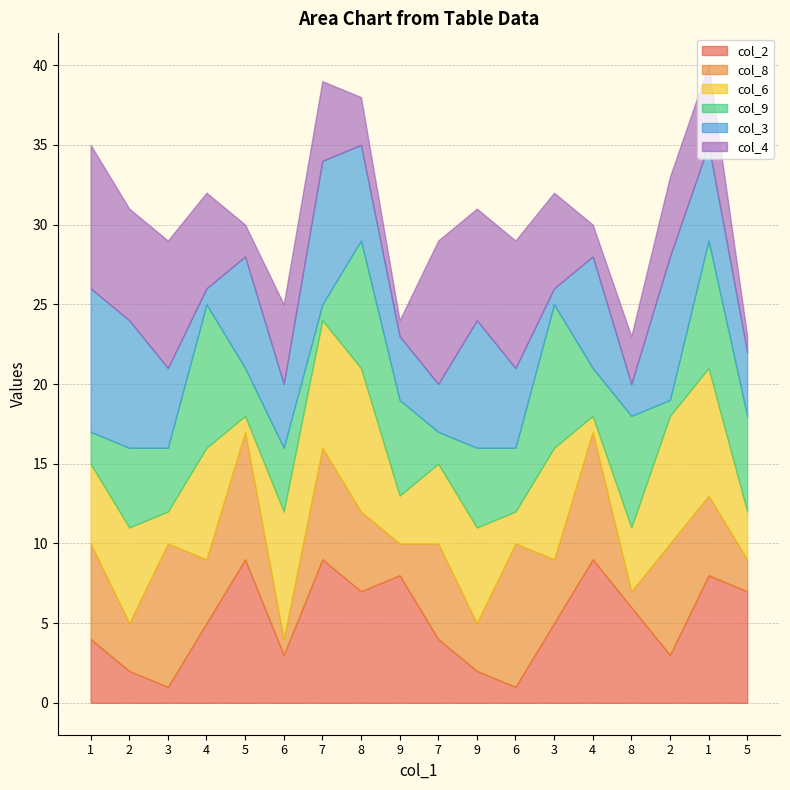

Between which two adjacent categories do col_8 and col_2 first intersect?

3 and 4